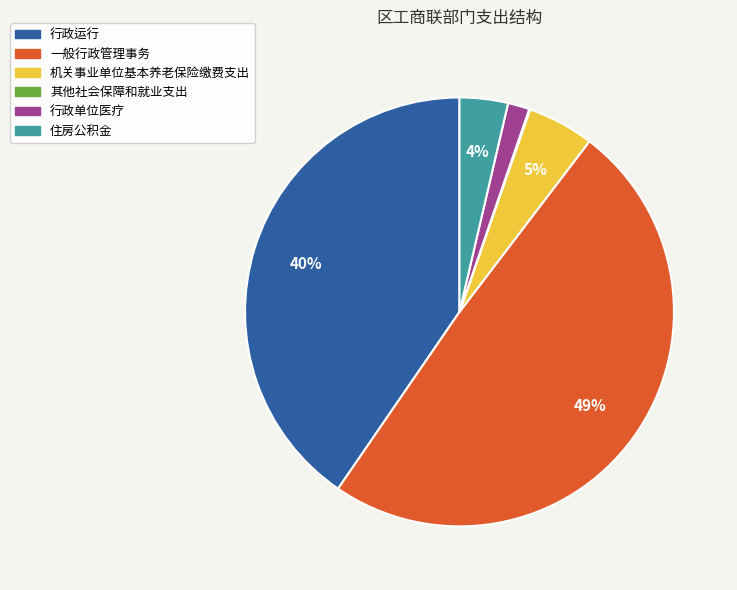

Which category has the biggest portion of the pie?

一般行政管理事务